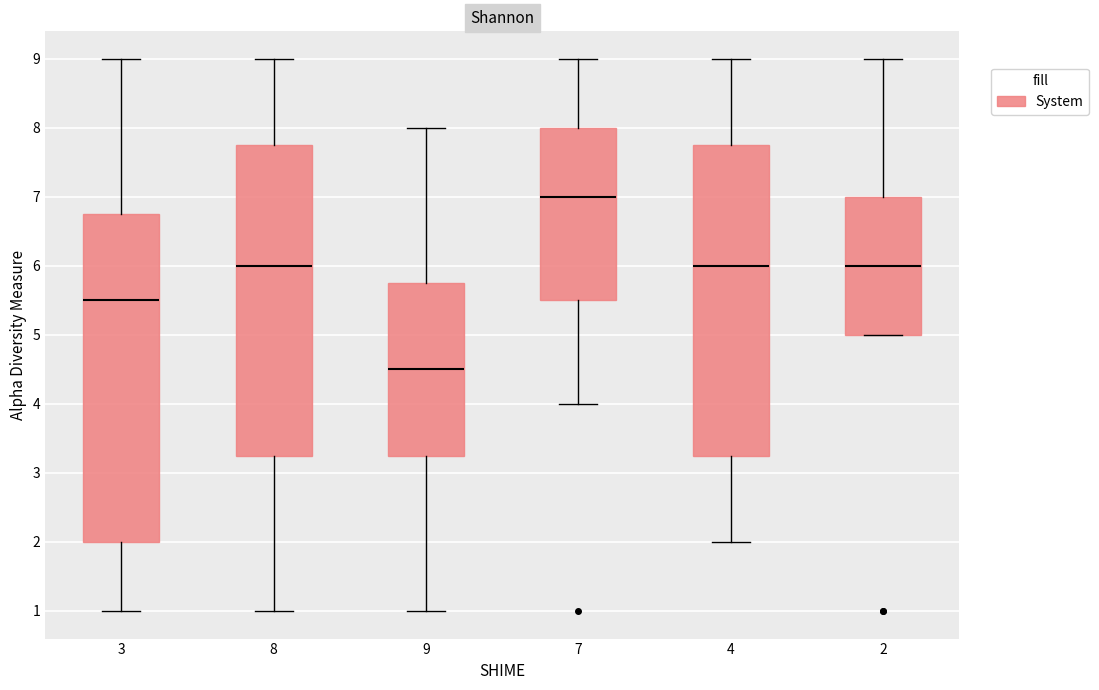

Reading left to right, transcribe this box plot: for each box, give where its median line is, the range the box spans, and where its two whiskers end, as read against the y-axis. The values are not printed on the chart, so give them approximately, as read against the axis.

3: median 5.5, box 2.0 to 6.8, whiskers 1.0 to 9.0
8: median 6.0, box 3.3 to 7.8, whiskers 1.0 to 9.0
9: median 4.5, box 3.3 to 5.8, whiskers 1.0 to 8.0
7: median 7.0, box 5.5 to 8.0, whiskers 4.0 to 9.0
4: median 6.0, box 3.3 to 7.8, whiskers 2.0 to 9.0
2: median 6.0, box 5.0 to 7.0, whiskers 5.0 to 9.0